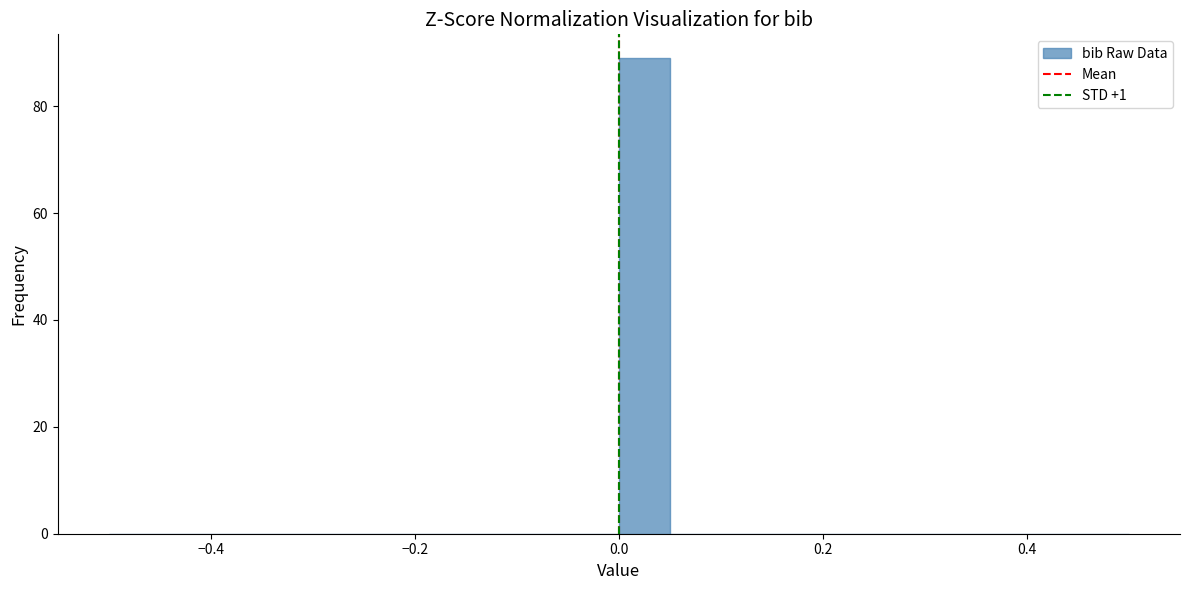

Read against the x-axis, roughly where is the centre of the tallest bar?

0.02